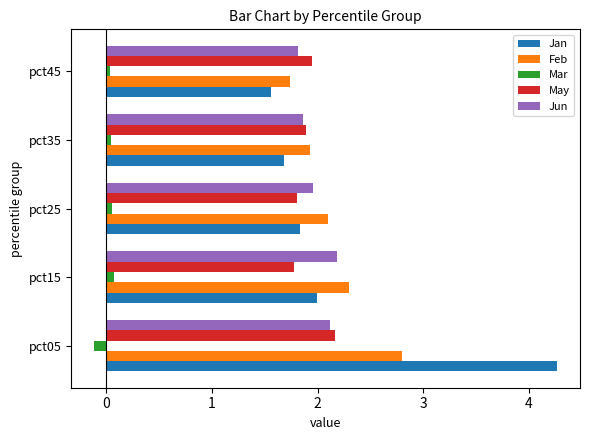

Which series has the largest range (max minus min)?

Jan